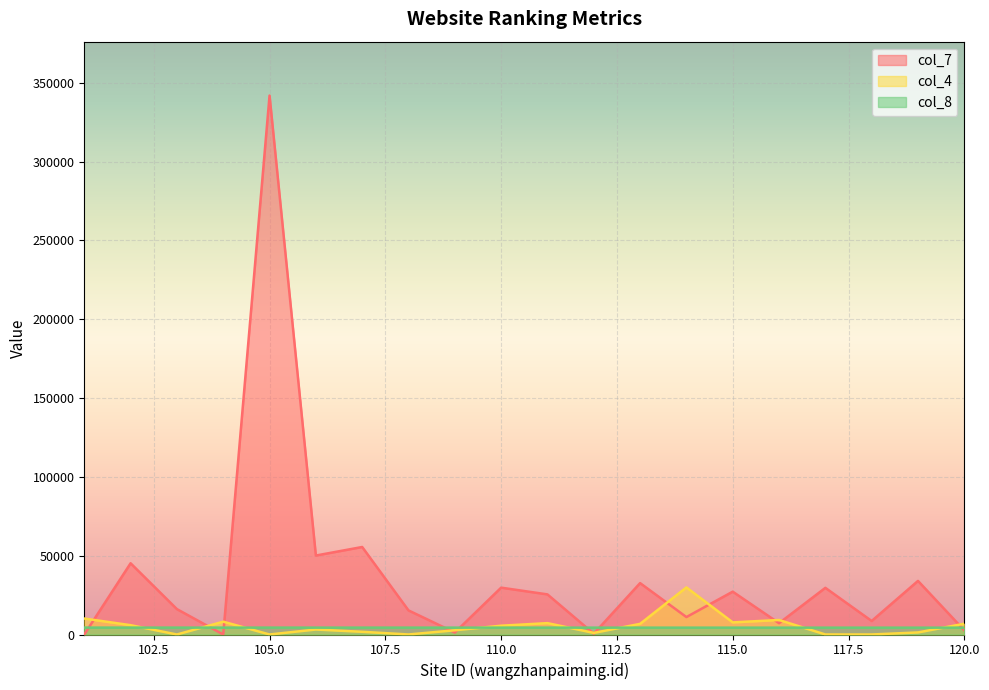

How many intersections are there between col_8 and col_4?

8